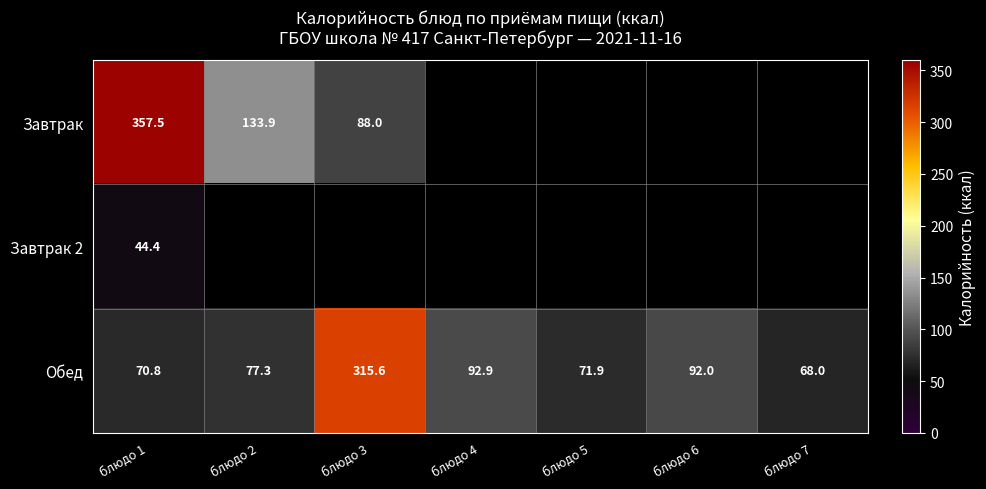

What is the greatest value displayed?

357.5